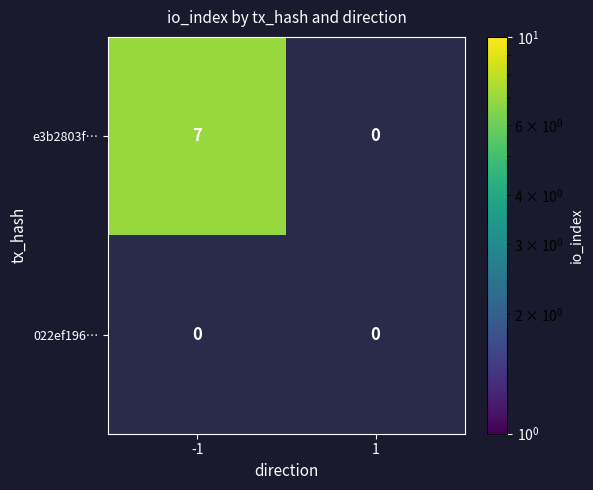

How many values in e3b2803f… are above zero?

1